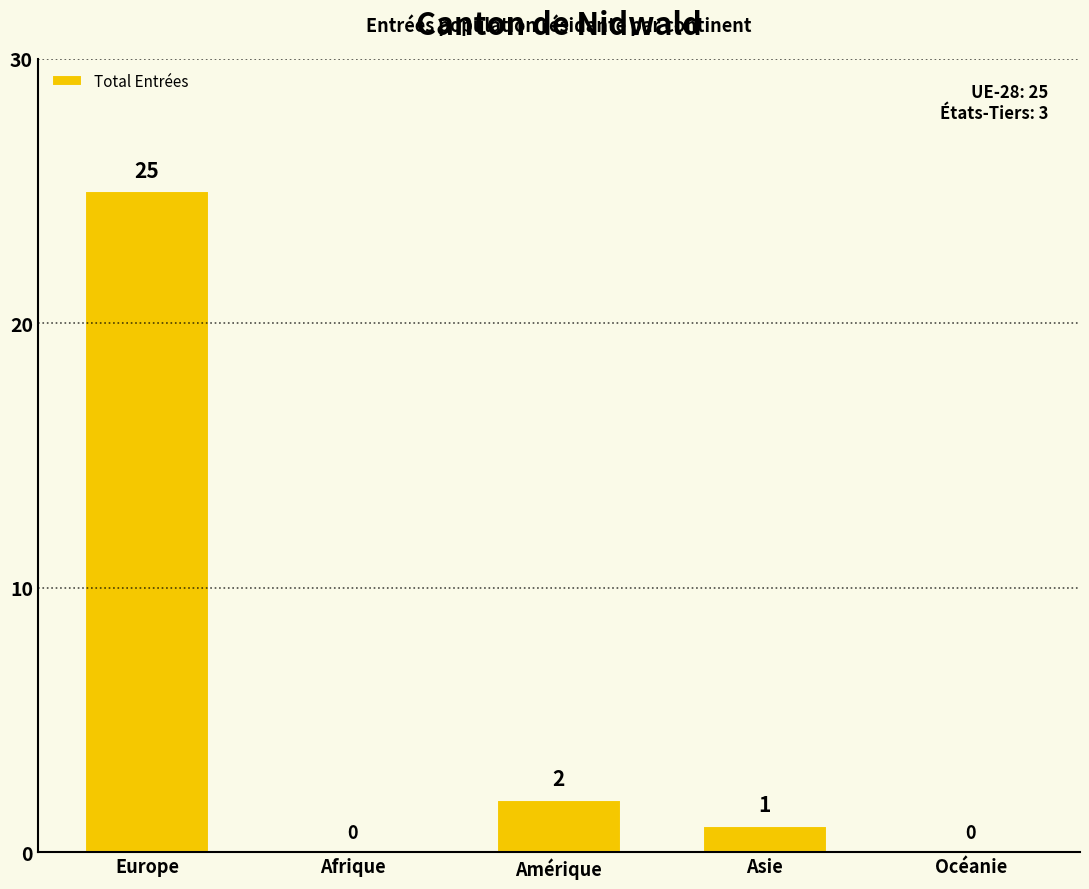

What is the change in value from Afrique to Amérique?

+2